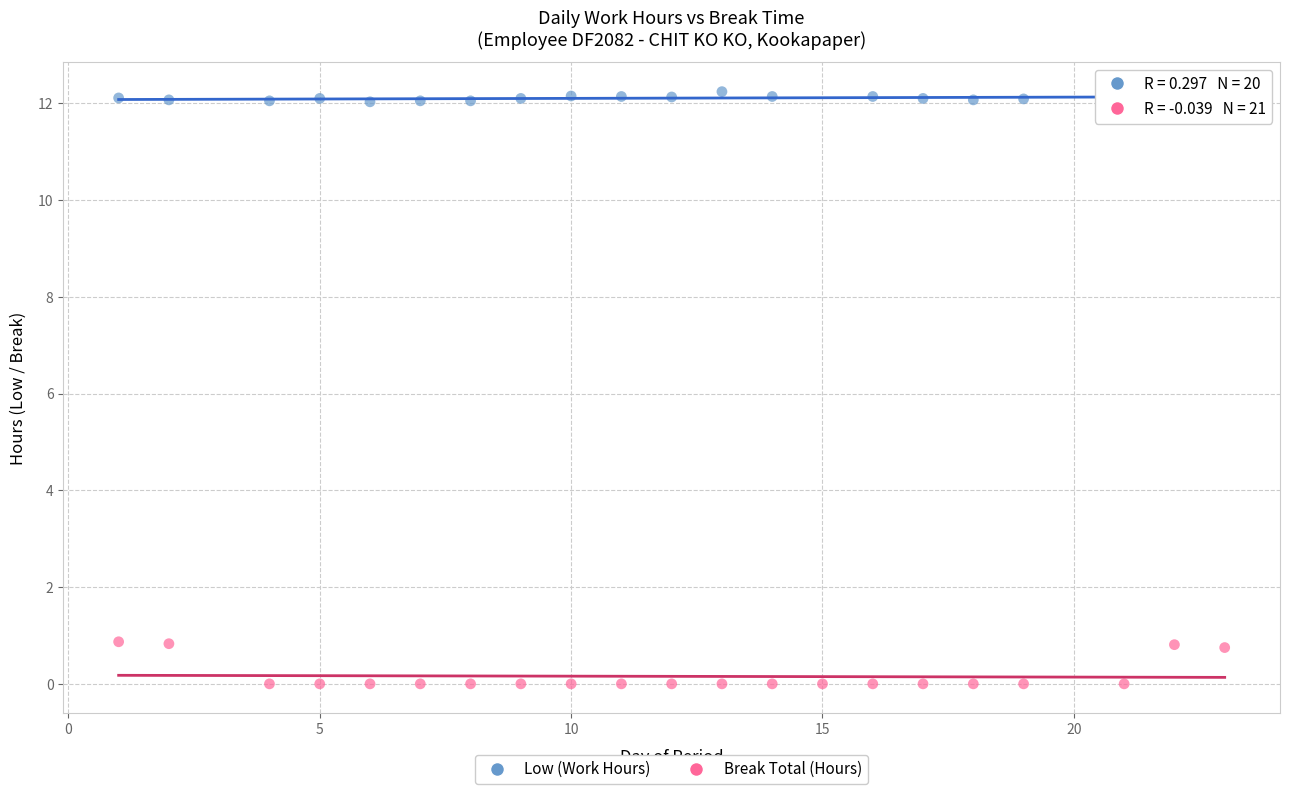

Which series has the largest Y range (max minus min)?

Break Total (Hours)